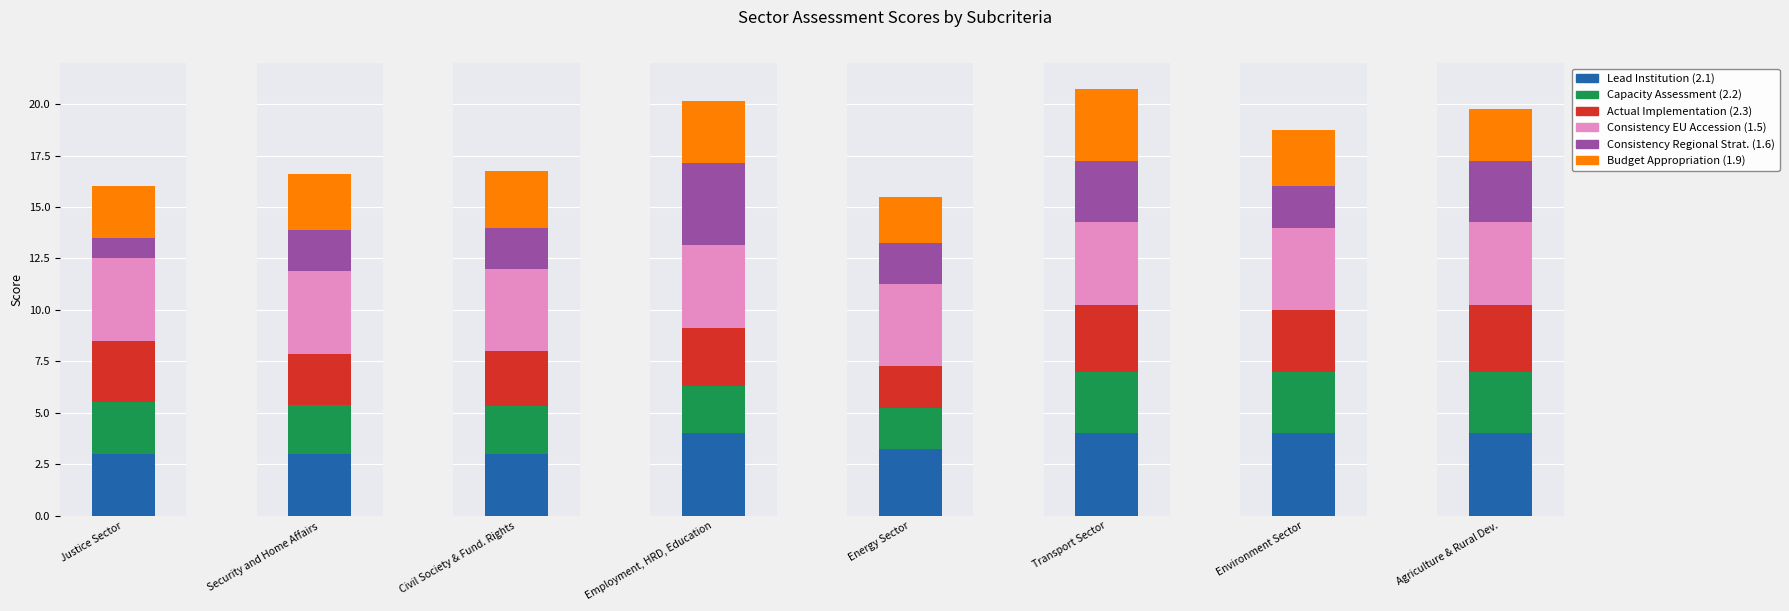

Is the value of Capacity Assessment (2.2) at 7 greater than the value of Lead Institution (2.1) at 1?

No